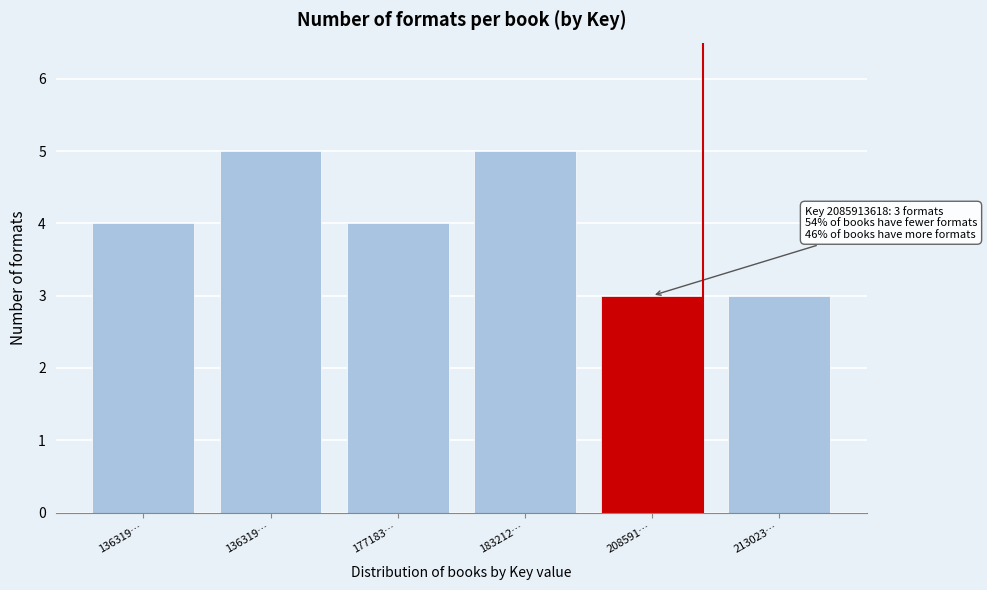

How many bars are there in total?

6